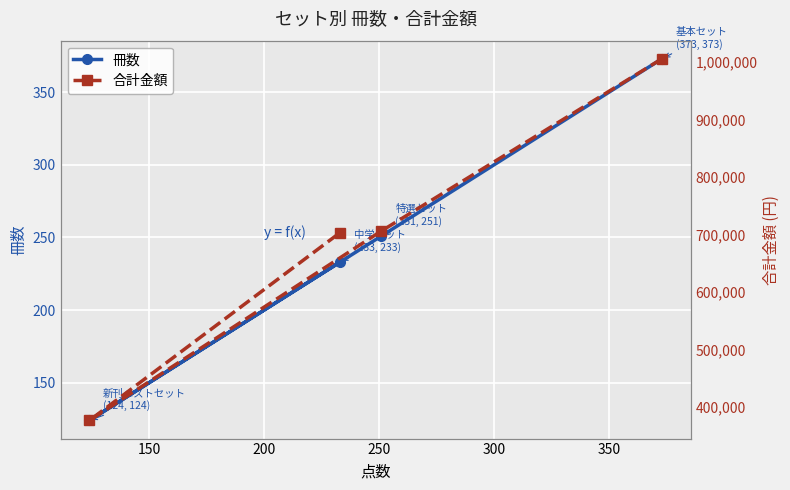

Count the number of data series in this chart.

2